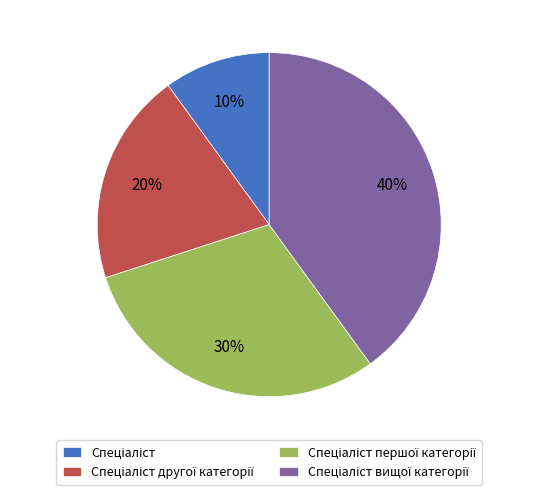

Is there a majority slice in this chart?

No